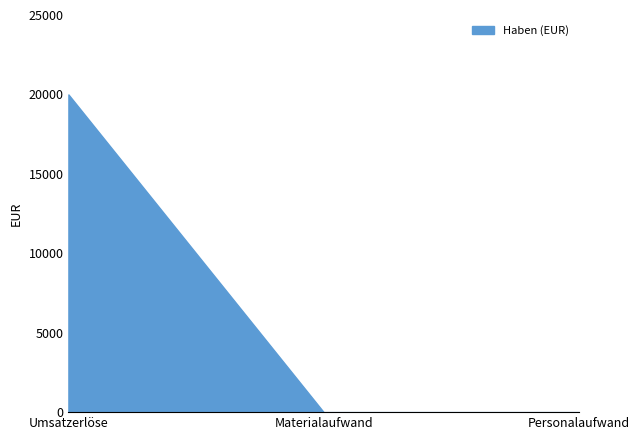

What is the change in value from Umsatzerlöse to Personalaufwand?

-20000